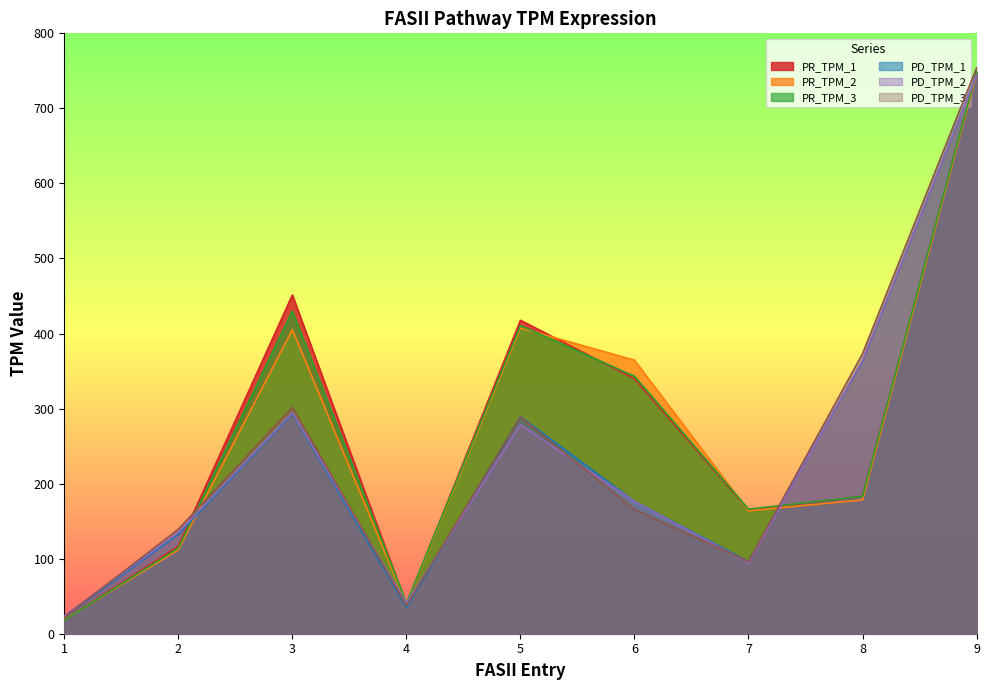

What value does the PD_TPM_3 series have at 5?

288.6